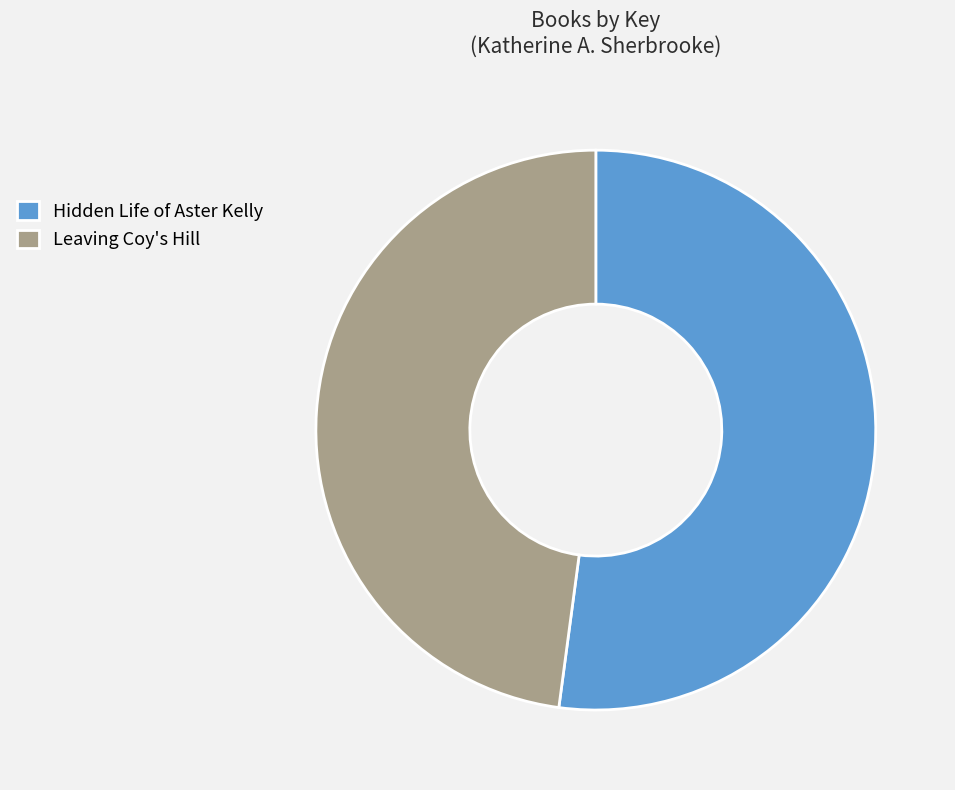

Which slice is the largest?

Hidden Life of Aster Kelly